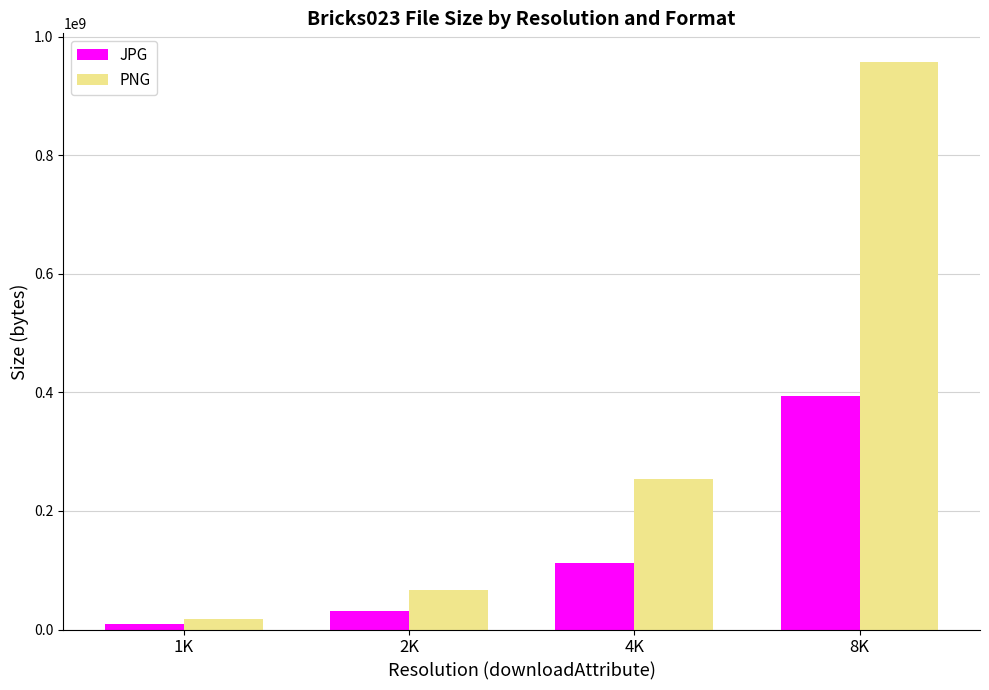

What is the spread (max minus min) of values at 8K?

563576673